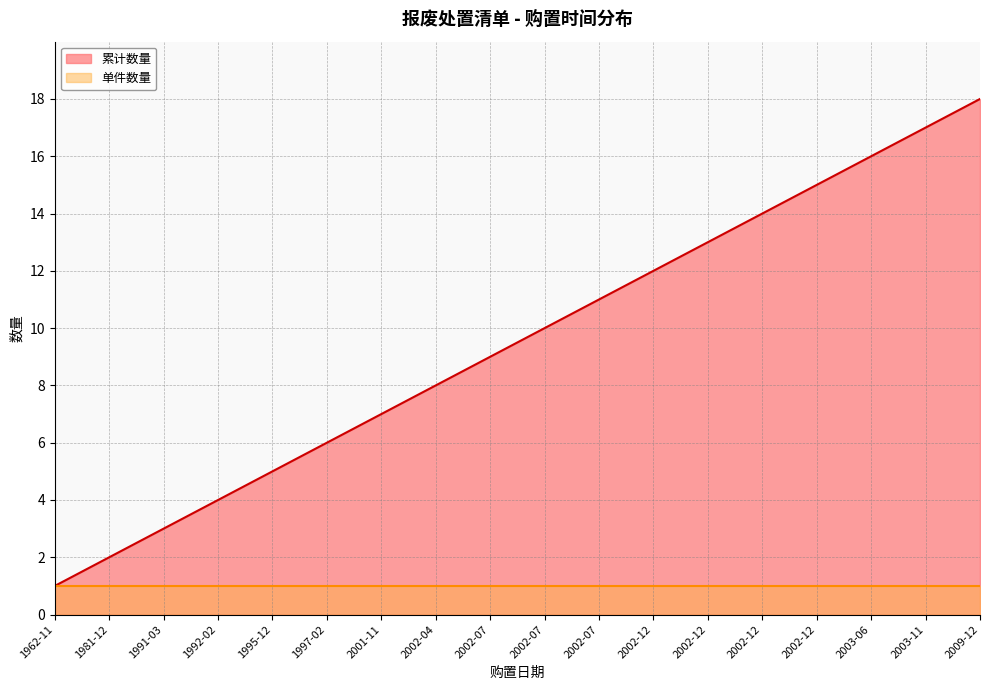

Rank the categories by value from highest to lowest.

2009-12, 2003-11, 2003-06, 2002-12, 2002-12, 2002-12, 2002-12, 2002-07, 2002-07, 2002-07, 2002-04, 2001-11, 1997-02, 1995-12, 1992-02, 1991-03, 1981-12, 1962-11